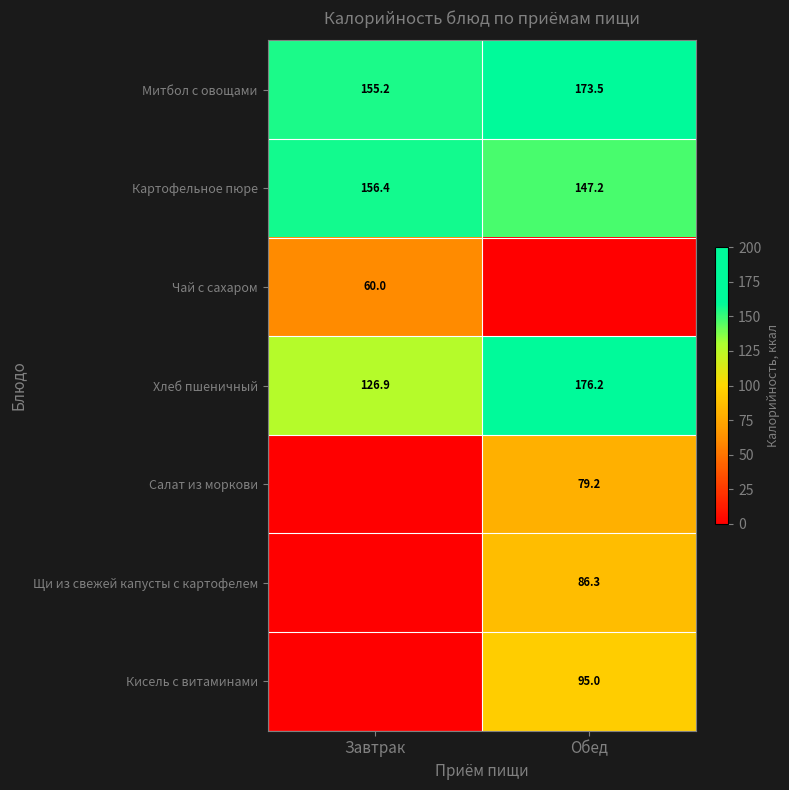

The value of Картофельное пюре at Обед is 67.7. True or false?

False